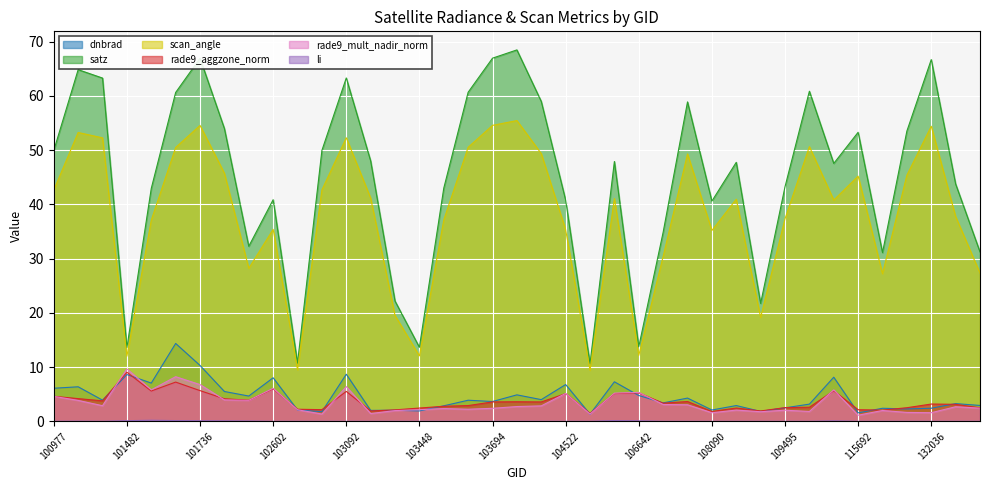

What is the greatest value displayed?

68.5